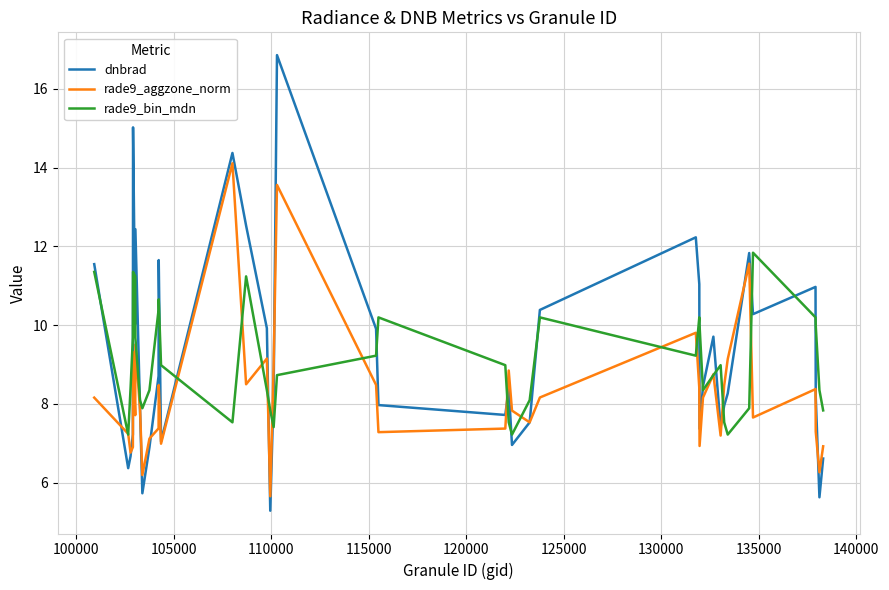

Which series has the widest spread of values?

dnbrad